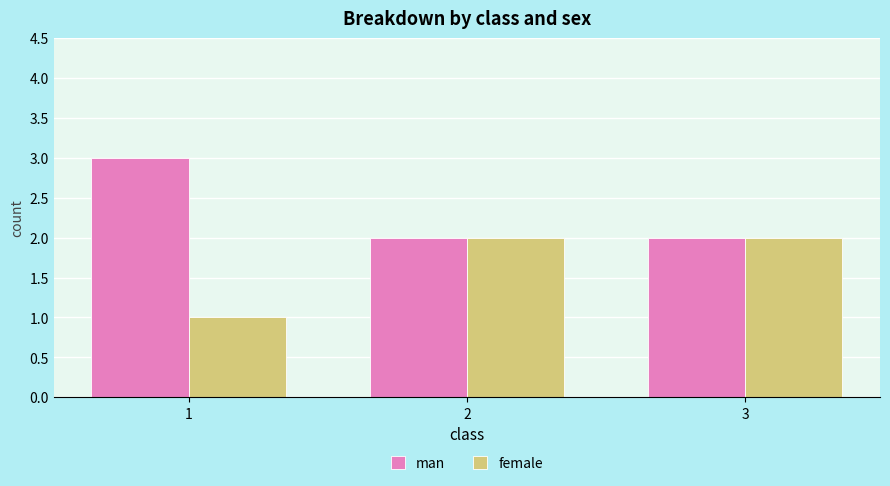

Is the value of man at 2 greater than the value of female at 1?

Yes